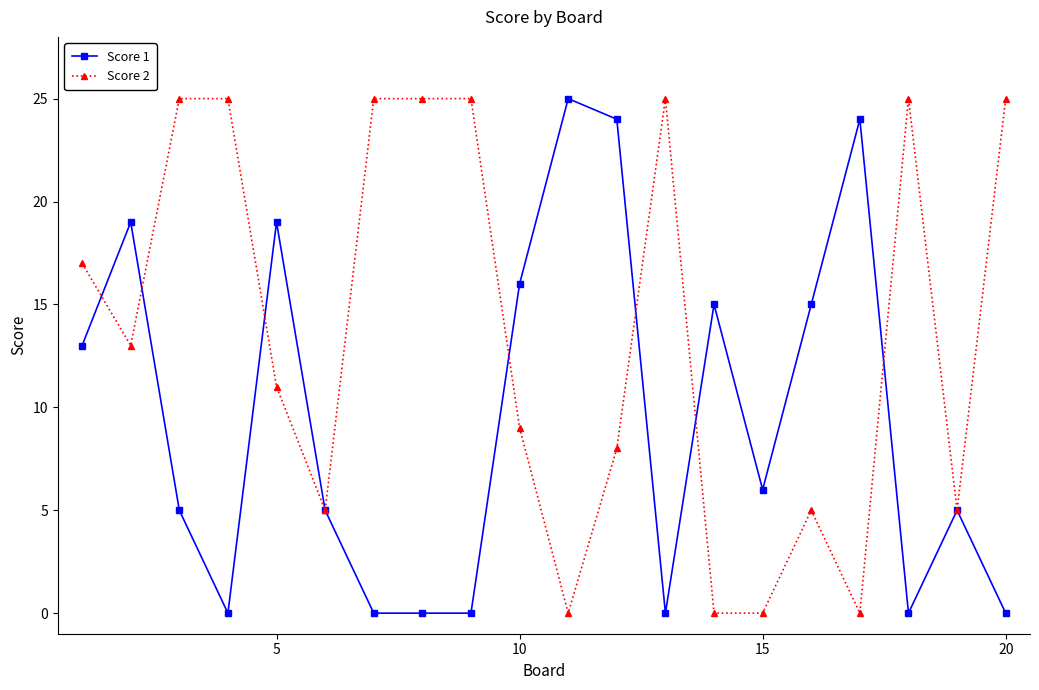

At how many categories does at least one series exceed 21?

11